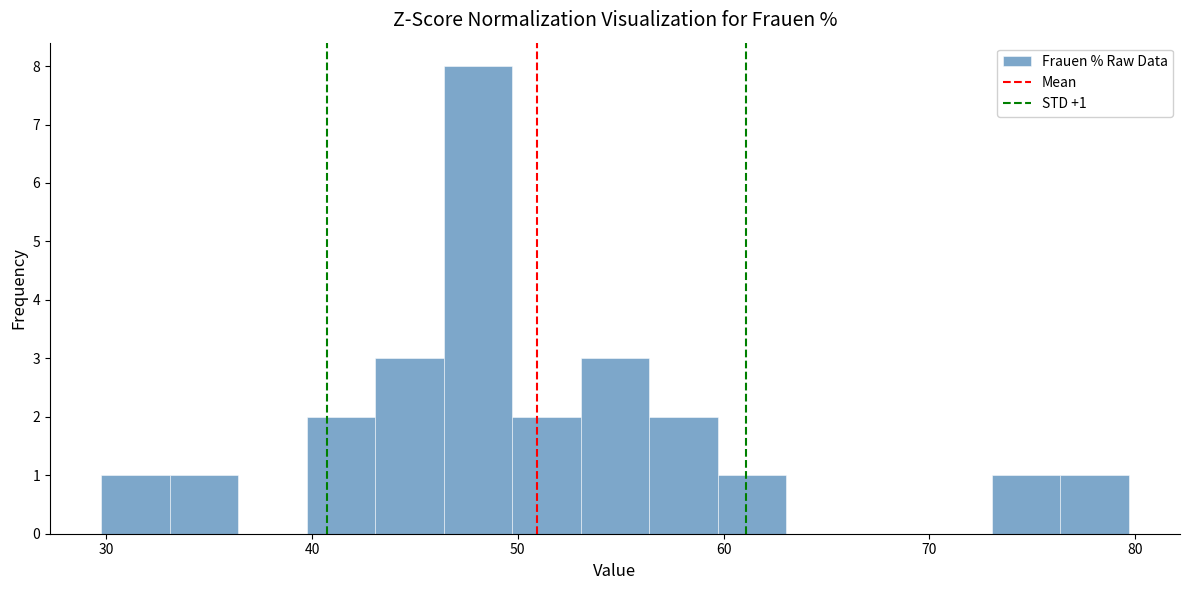

Around what value on the x-axis is the tallest bar? Give the approximate position of its centre, as read against the axis.

48